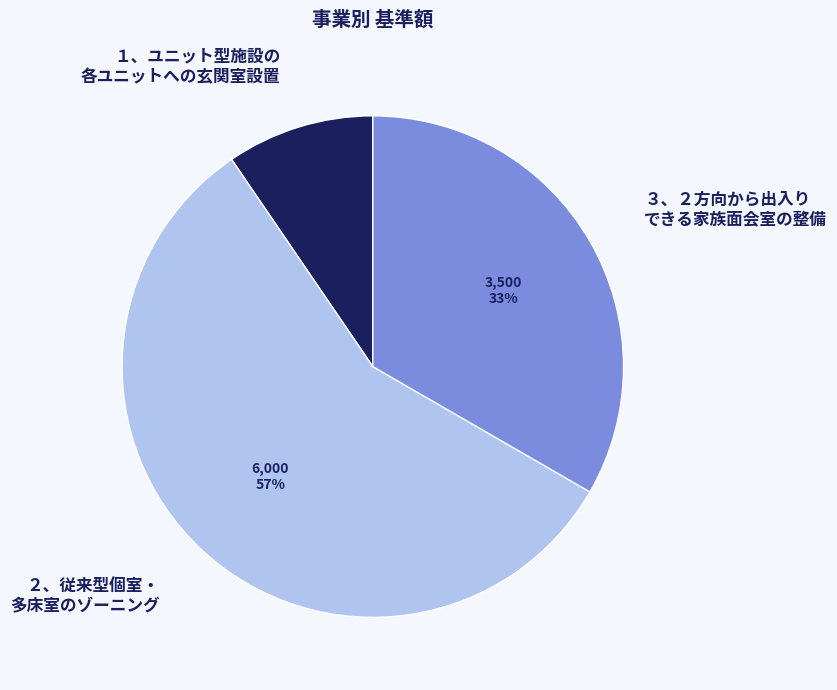

How many slices are in this pie chart?

3